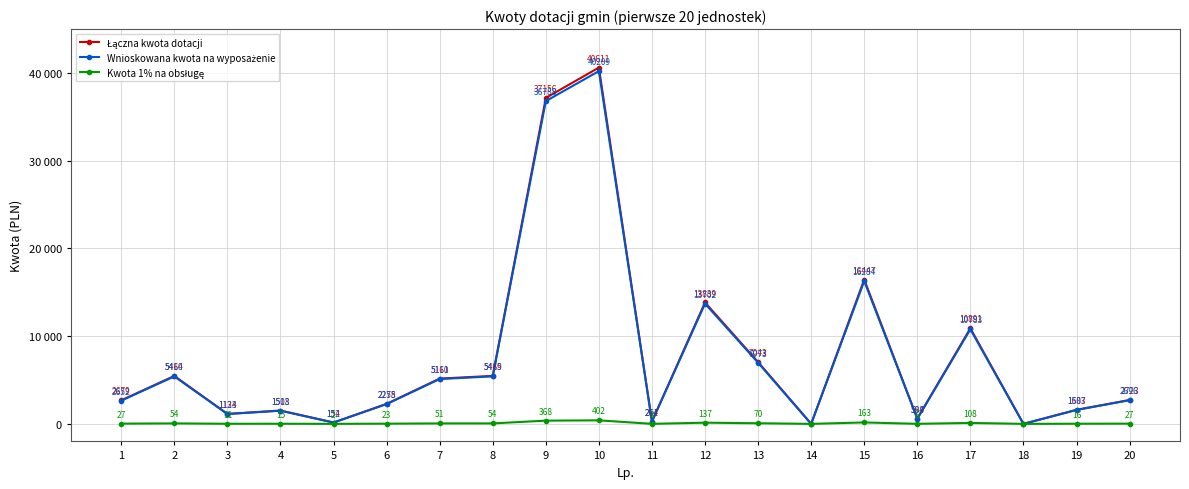

How many interior local peaks does the Łączna kwota dotacji series have?

6